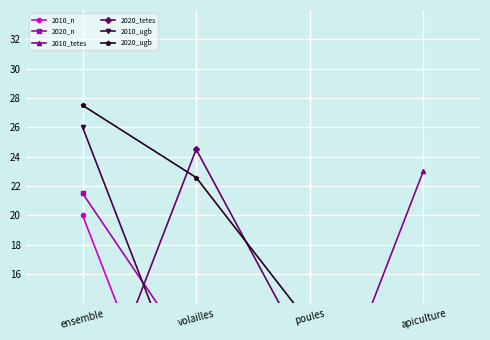

Reading left to right, what are all the values shown in this chart?

2010_n: 20.0	0.0	0.0	11.4
2020_n: 21.5	10.1	10.1	10.1
2010_tetes: 3.0	3.0	3.0	23.0
2020_tetes: 4.5	24.5	10.2	8.1
2010_ugb: 26.0	6.0	6.0	6.0
2020_ugb: 27.5	22.6	12.6	7.5